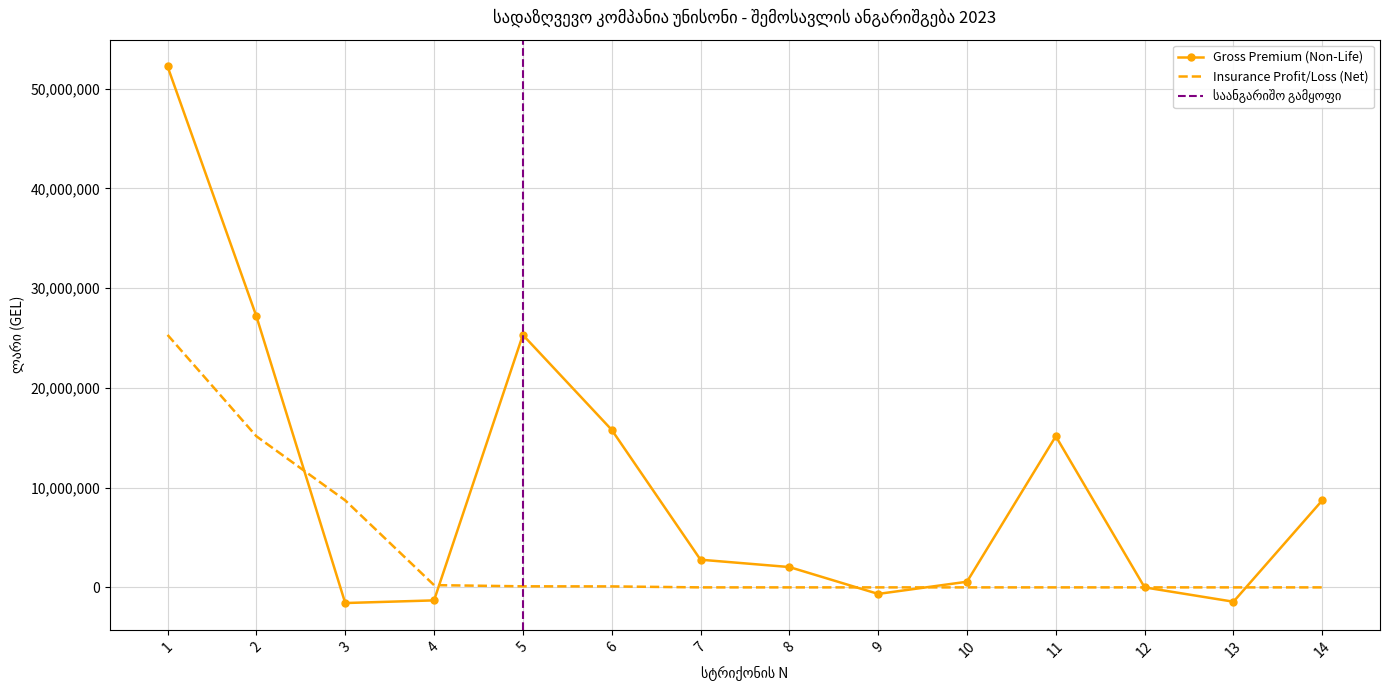

Rank the series by their average value, from highest to lowest.

Gross Premium (Non-Life), Insurance Profit/Loss (Net)